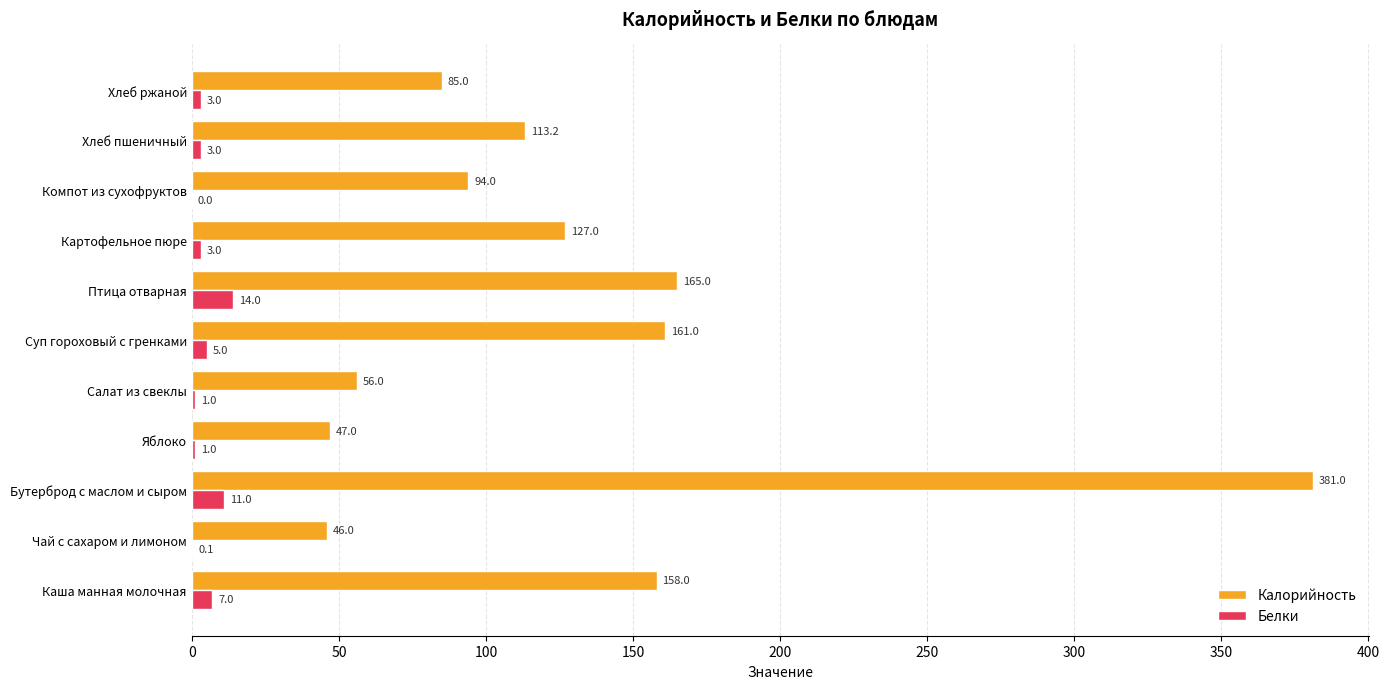

The Калорийность series shows 113.2 at Хлеб пшеничный. True or false?

True